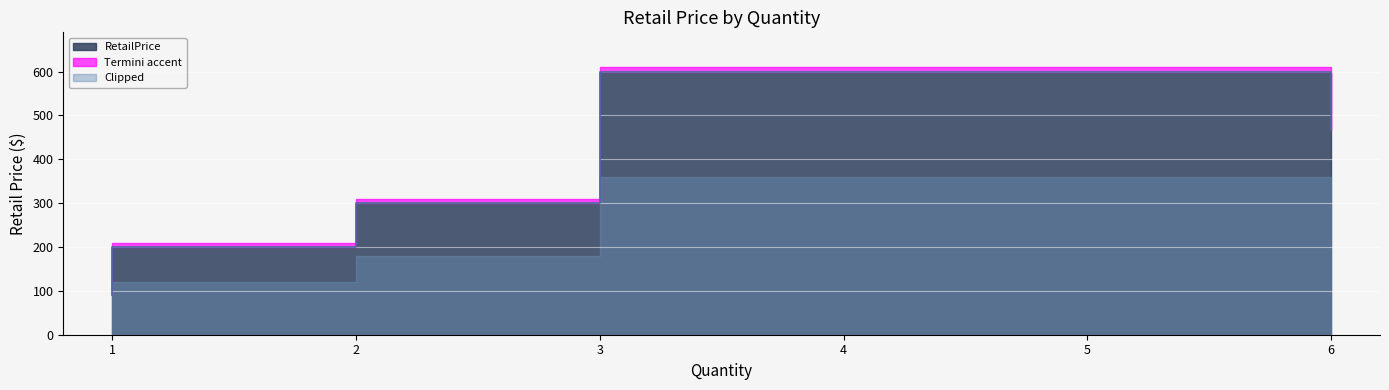

How many values are below 199?

4